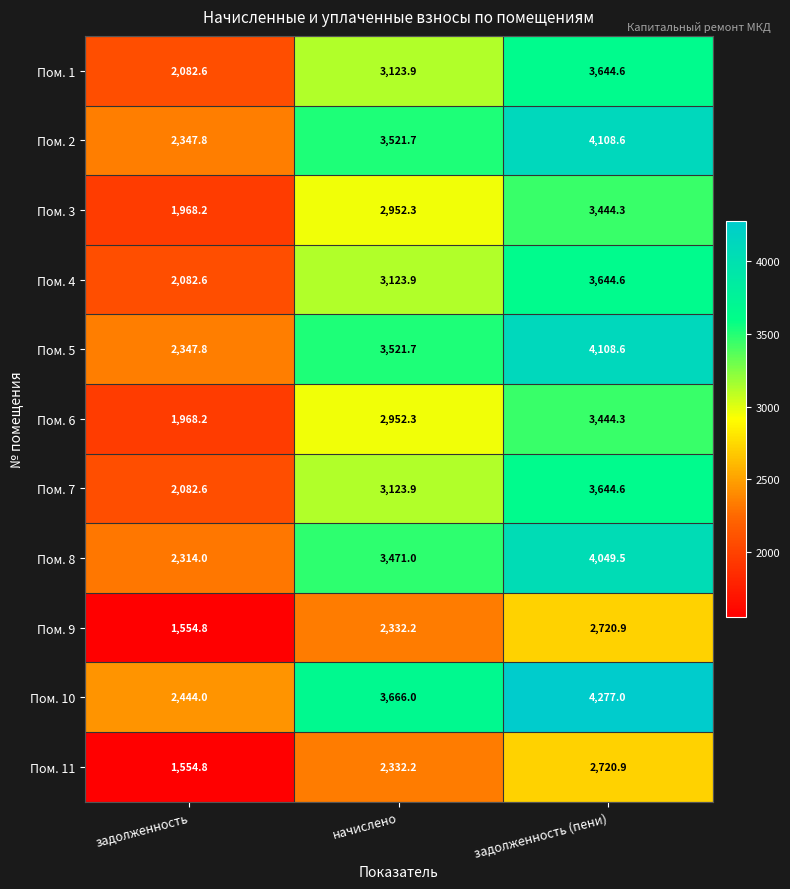

Which series has the widest spread of values?

Пом. 10